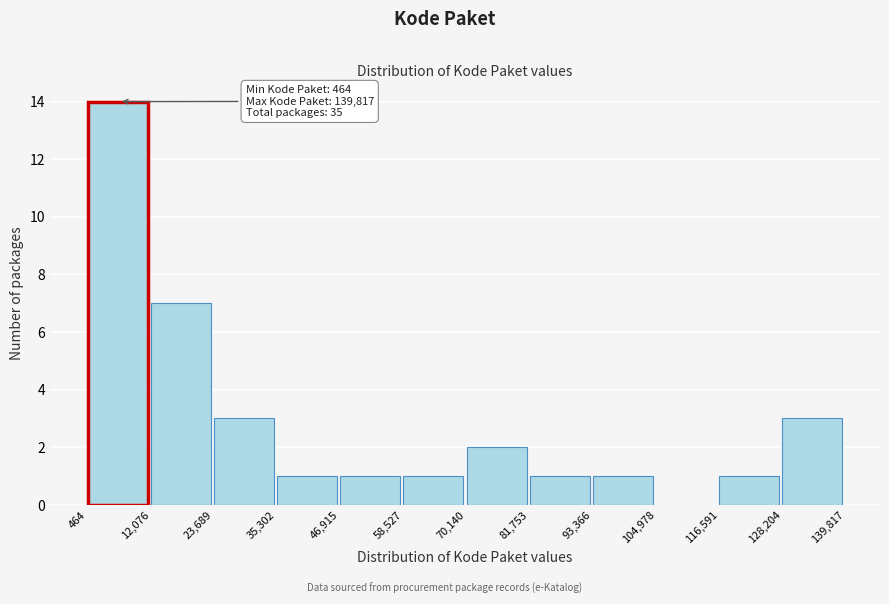

Over which range of the x-axis is the bar tallest?

464 to 12,076